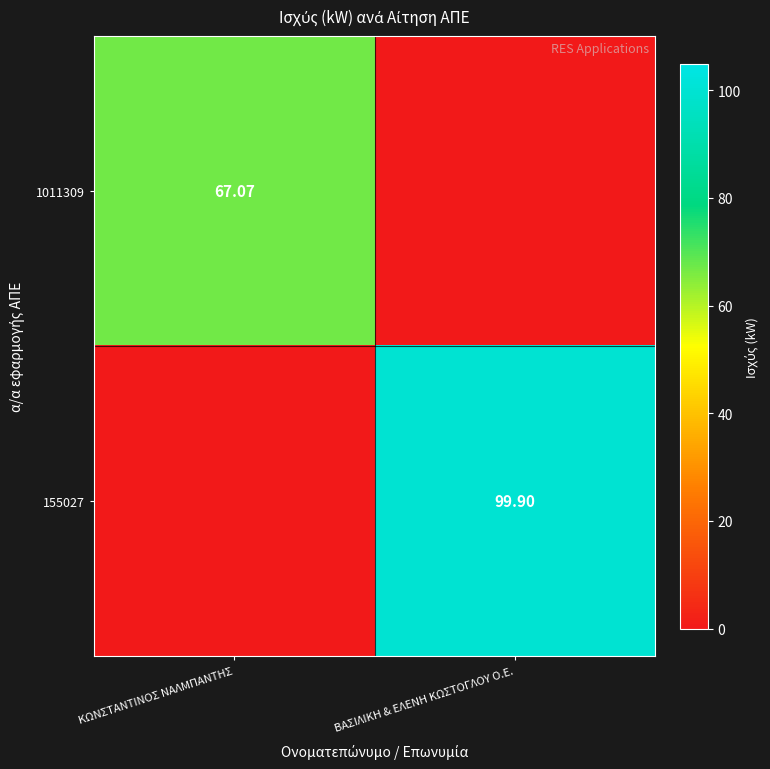

Is the value of 155027 at ΒΑΣΙΛΙΚΗ & ΕΛΕΝΗ ΚΩΣΤΟΓΛΟΥ Ο.Ε. greater than the value of 1011309 at ΚΩΝΣΤΑΝΤΙΝΟΣ ΝΑΛΜΠΑΝΤΗΣ?

Yes